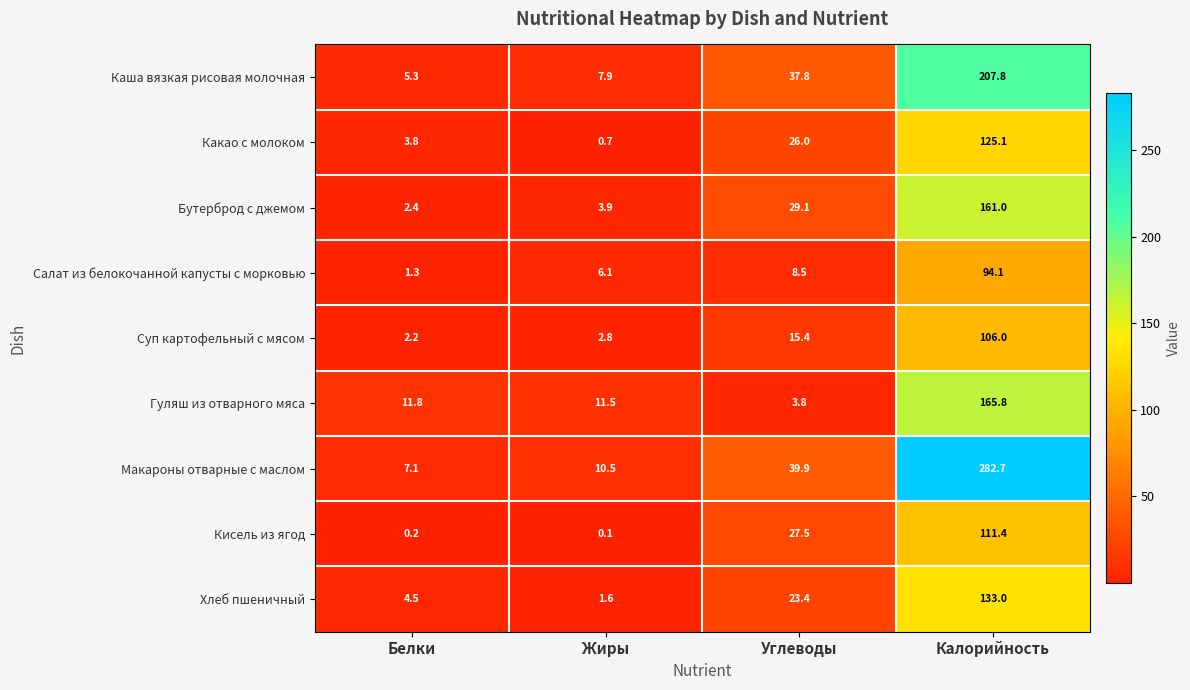

True or false: Кисель из ягод has a value of 8.2 at Углеводы.

False